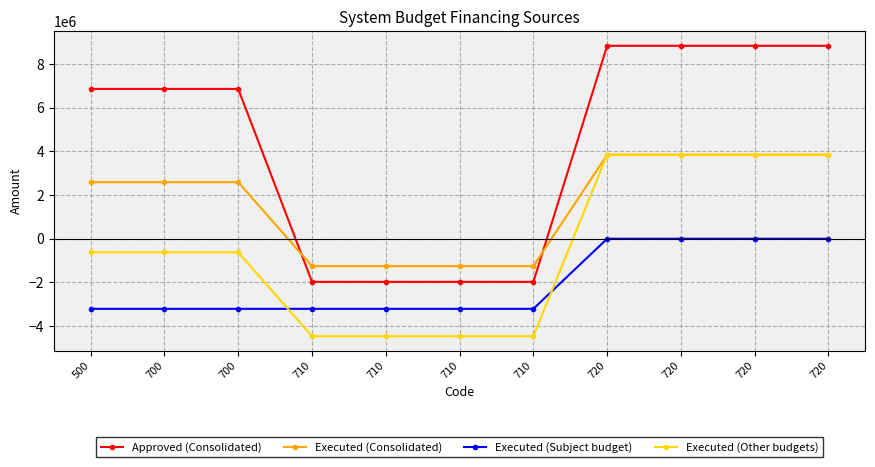

How many lines are shown in the chart?

4